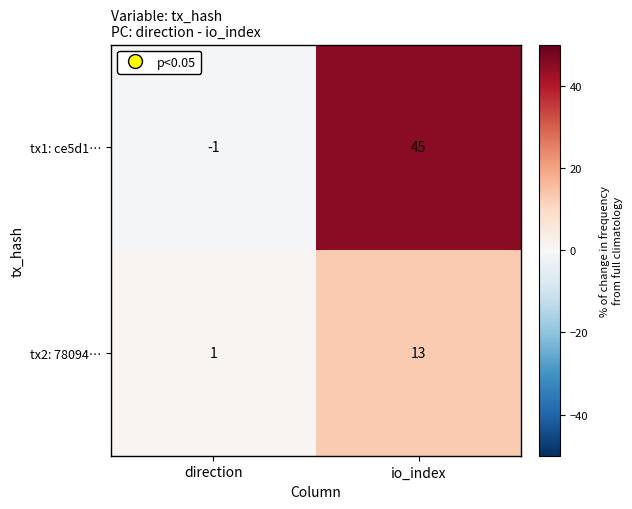

Which series has the widest spread of values?

tx1: ce5d1…